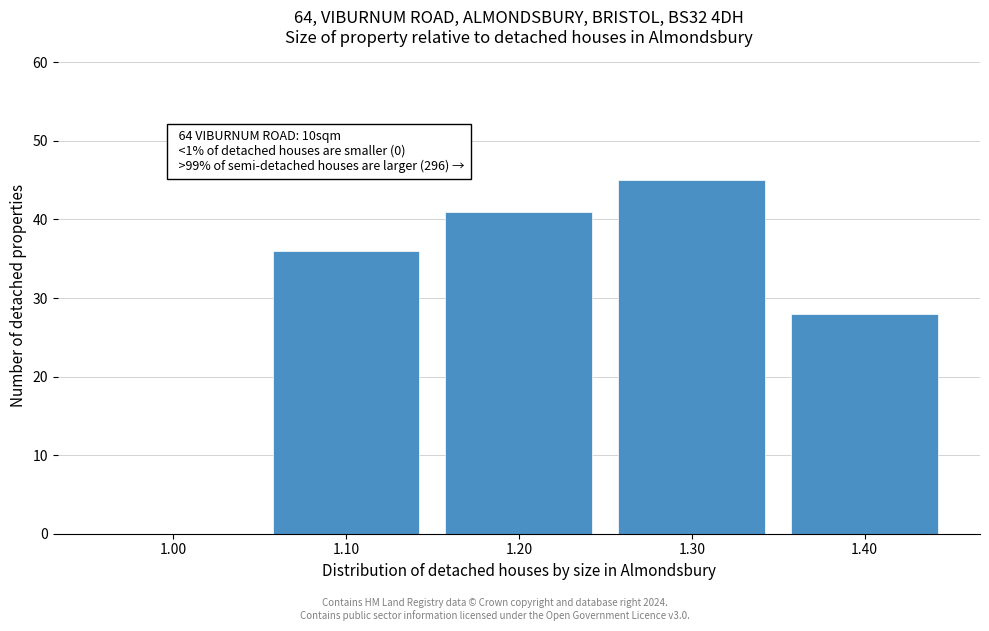

Reading left to right, extract all data points from this chart.

1.00=0	1.10=36	1.20=41	1.30=45	1.40=28